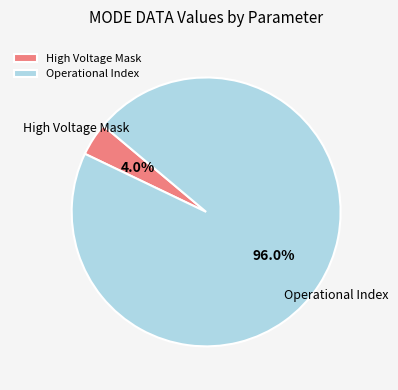

How many segments does this pie chart have?

2